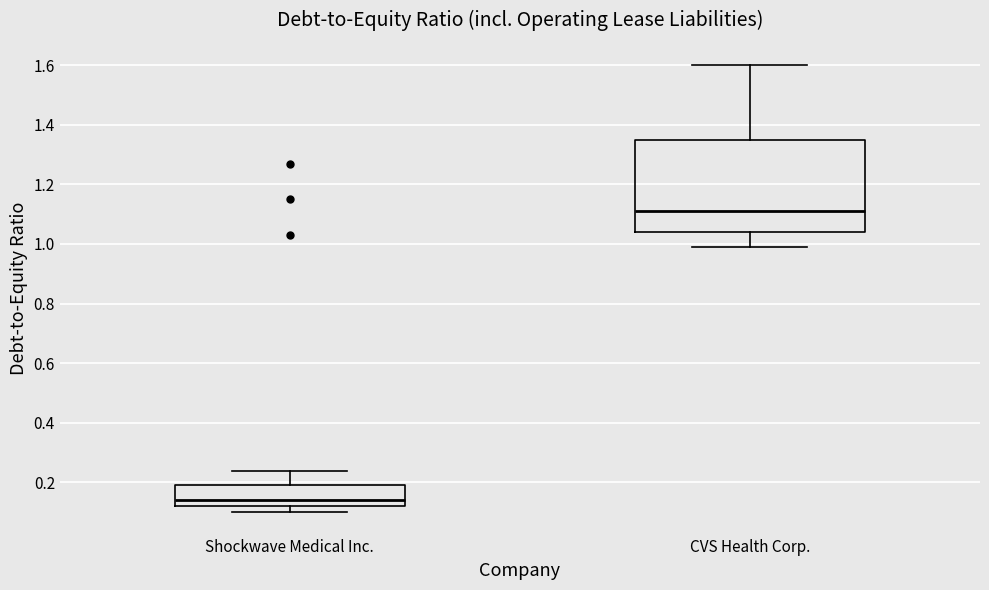

Where does the lower whisker of the box for CVS Health Corp. end on the y-axis? The values are not printed on the chart, so give them approximately, as read against the axis.

1.00